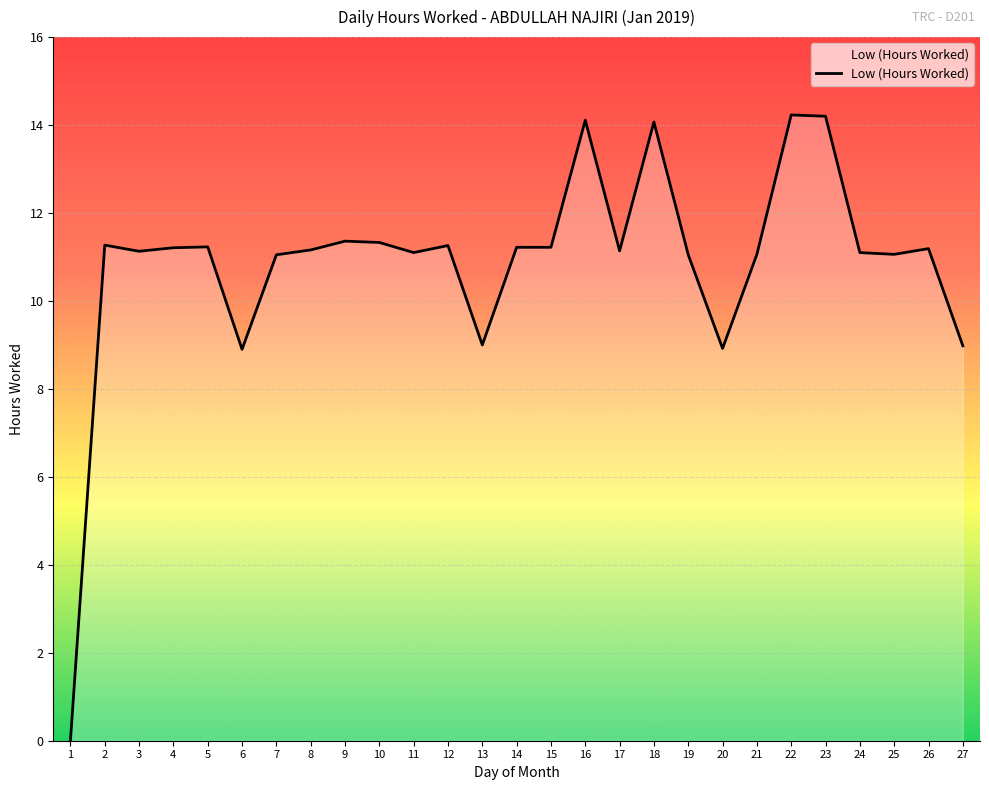

Which has a higher value, 3 or 6?

3